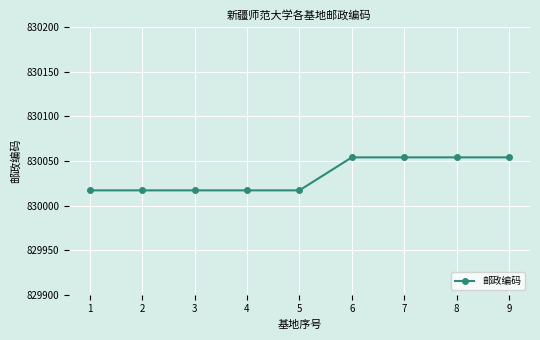

Reading left to right, list all the values displayed in this chart.

830017	830017	830017	830017	830017	830054	830054	830054	830054